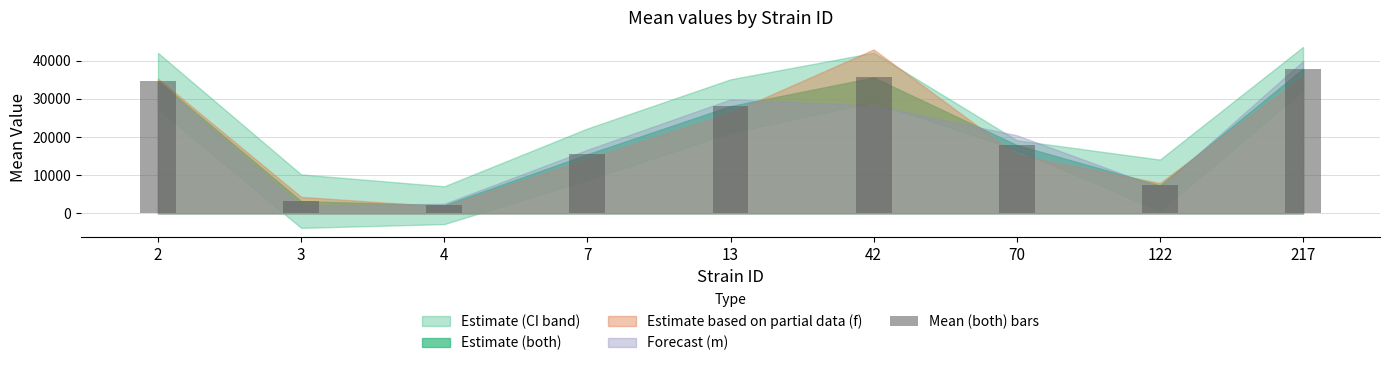

Which category has the highest value across all series?

217